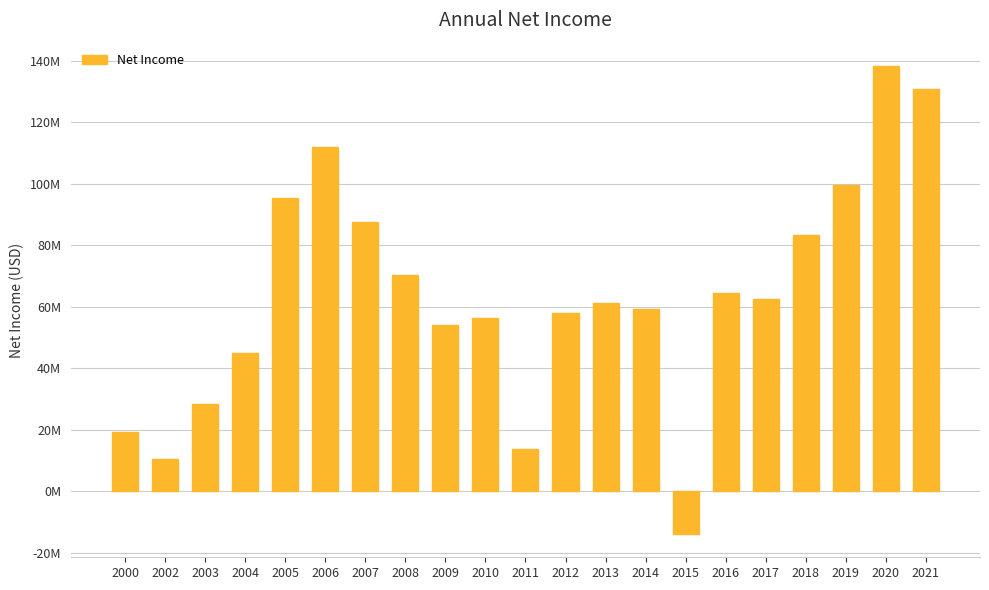

The value at 2014 is 30872697. True or false?

False